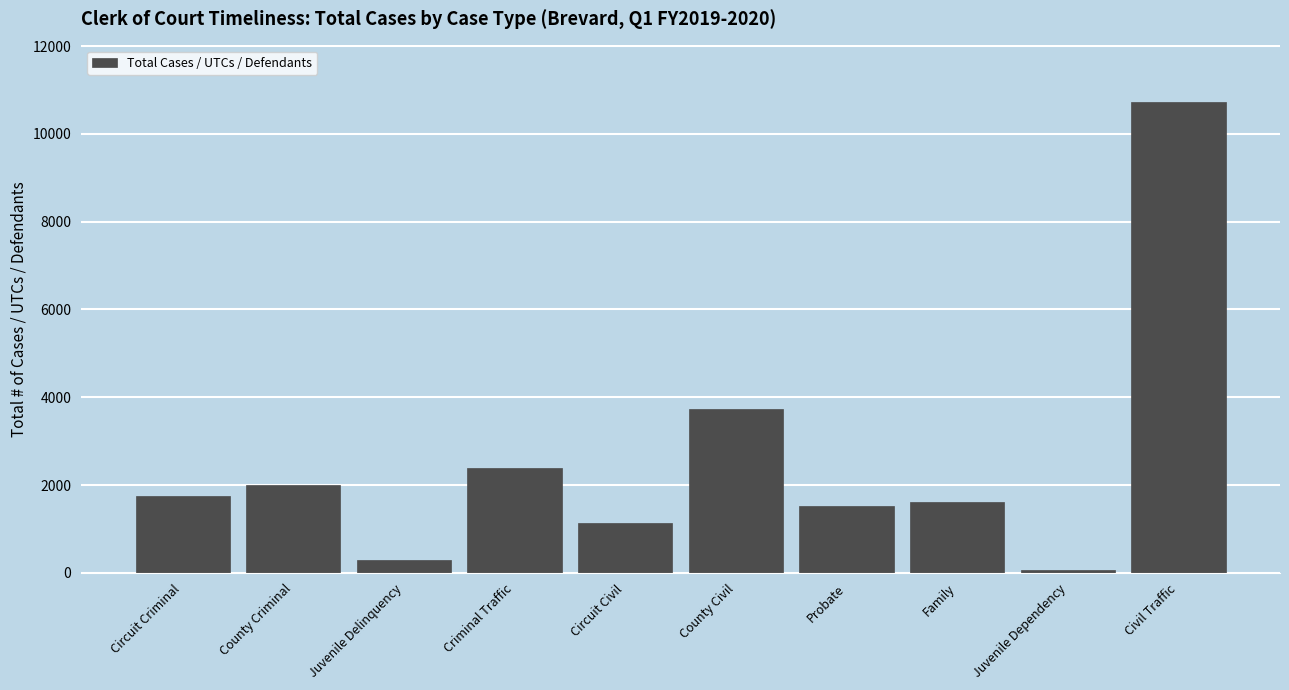

Reading left to right, transcribe all the data shown in this chart.

1741	2000	296	2400	1139	3735	1518	1606	70	10729